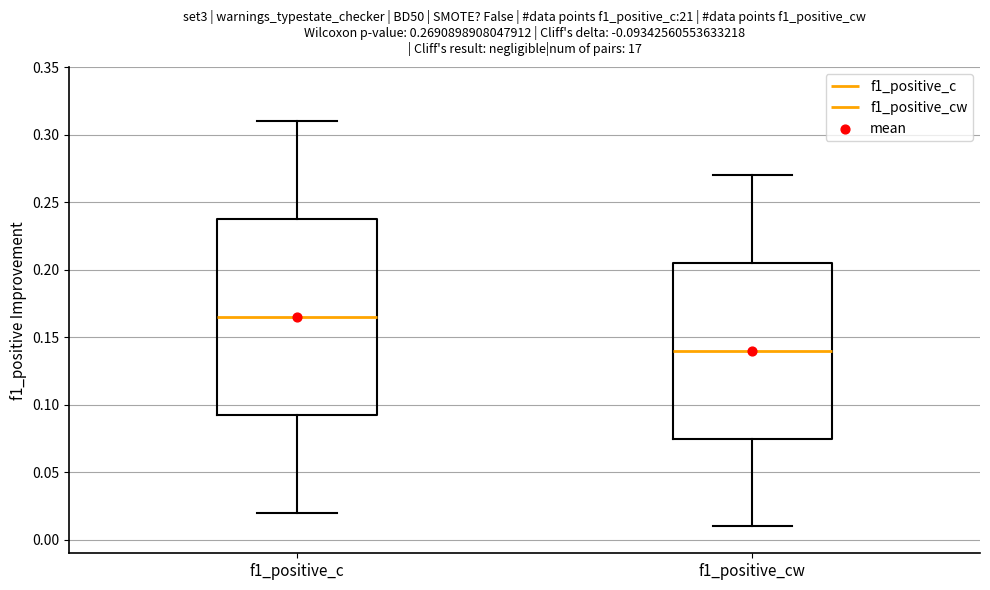

Which box is the tallest, from its lower edge to its upper edge?

f1_positive_c